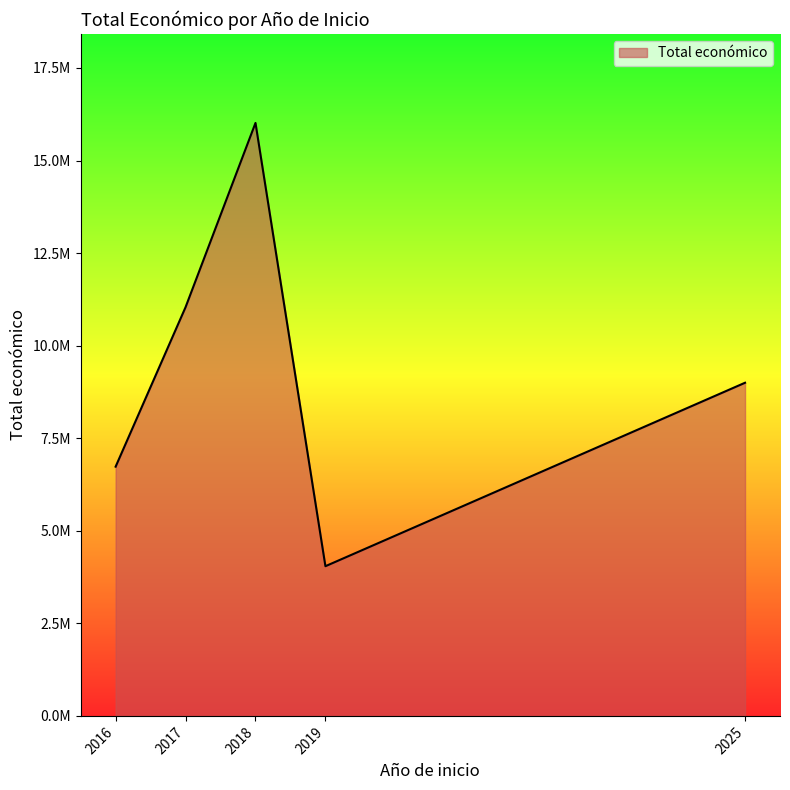

List the labels in order of value, smallest first.

2019, 2016, 2025, 2017, 2018